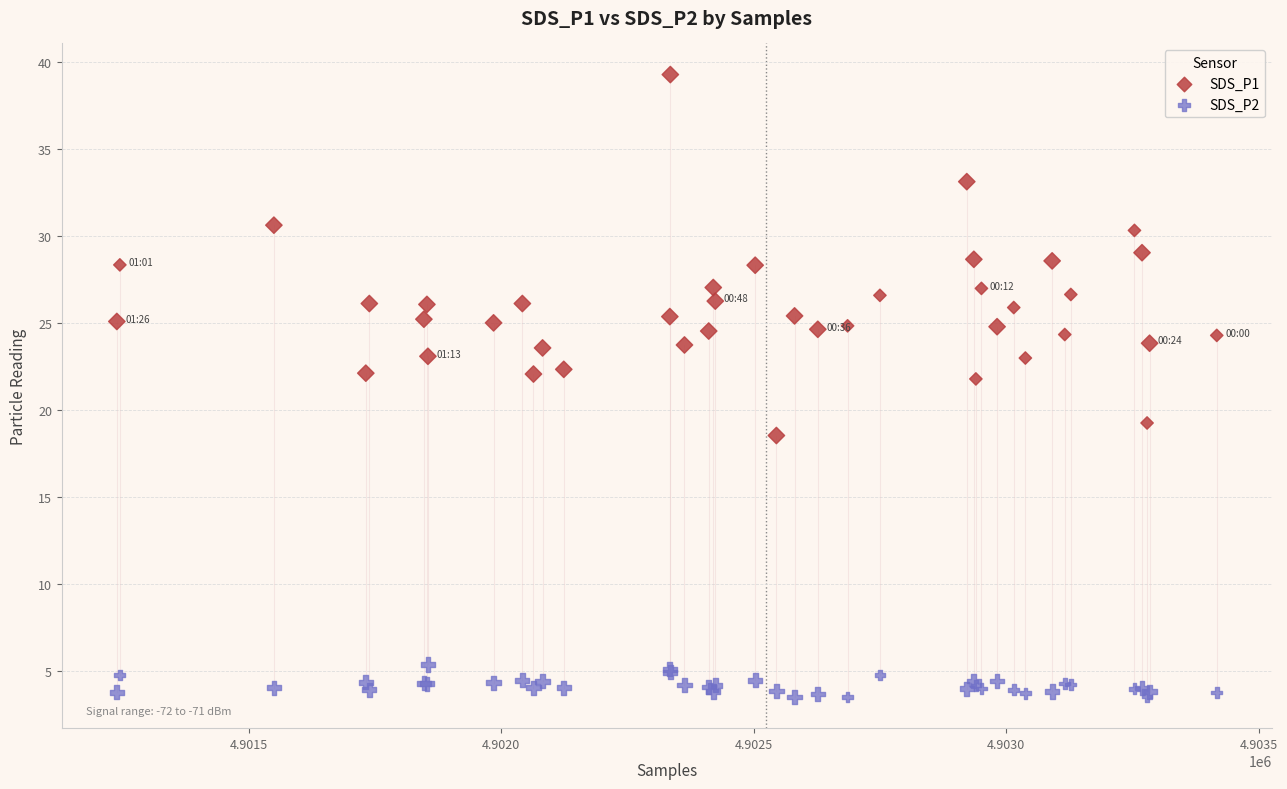

What is the X range (max minus min) for the scatter plot?

2178.0